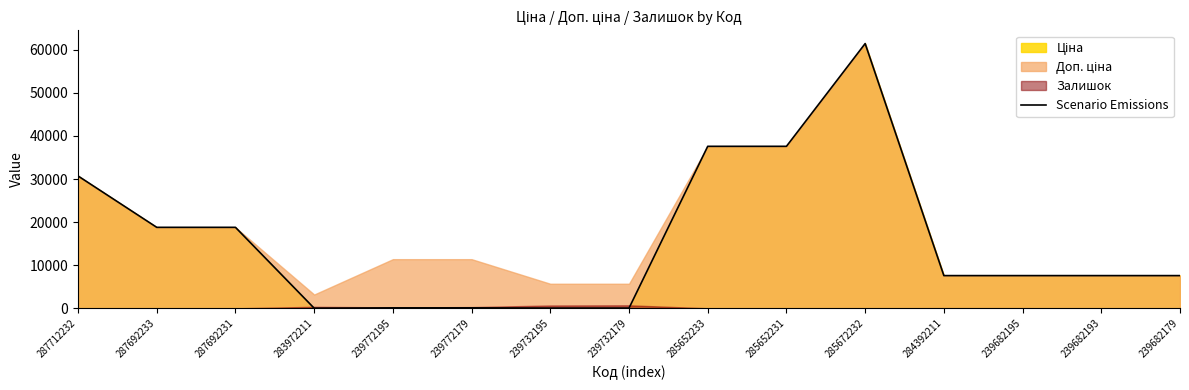

Between 287712232 and 287692231, which is larger?

287712232